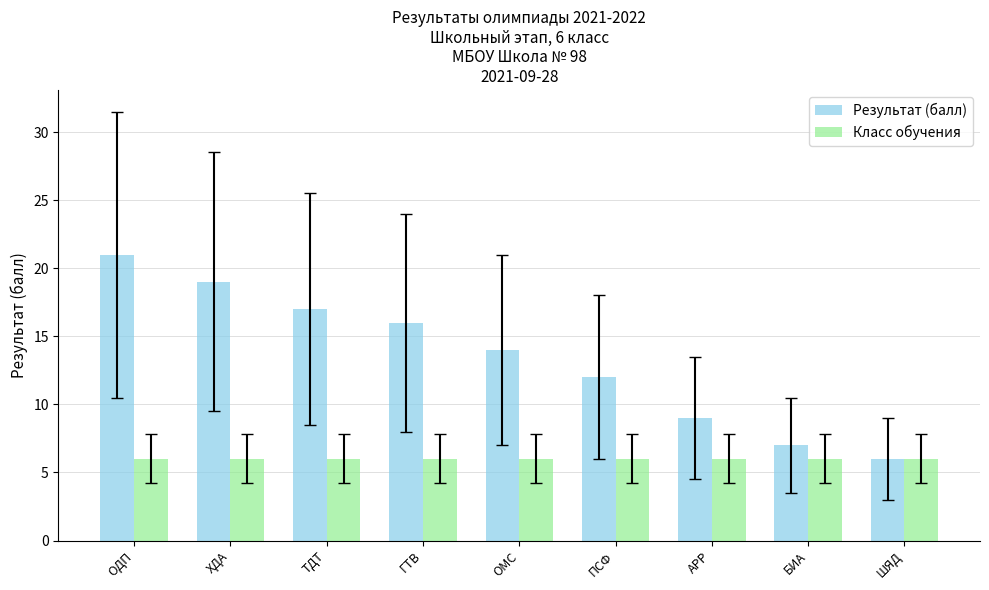

How many distinct data groups are displayed?

2